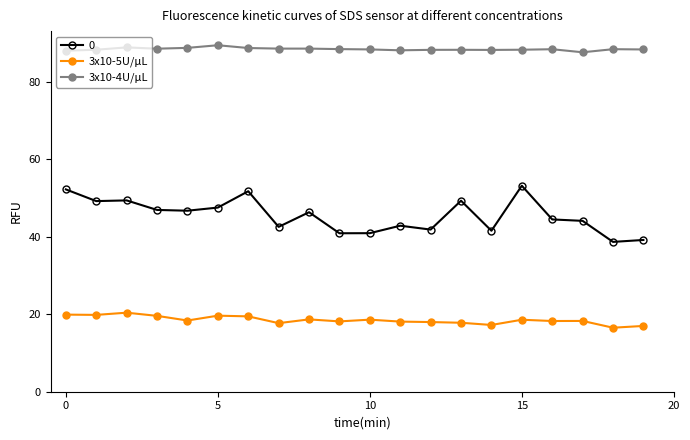

How many categories are shown in the chart?

20